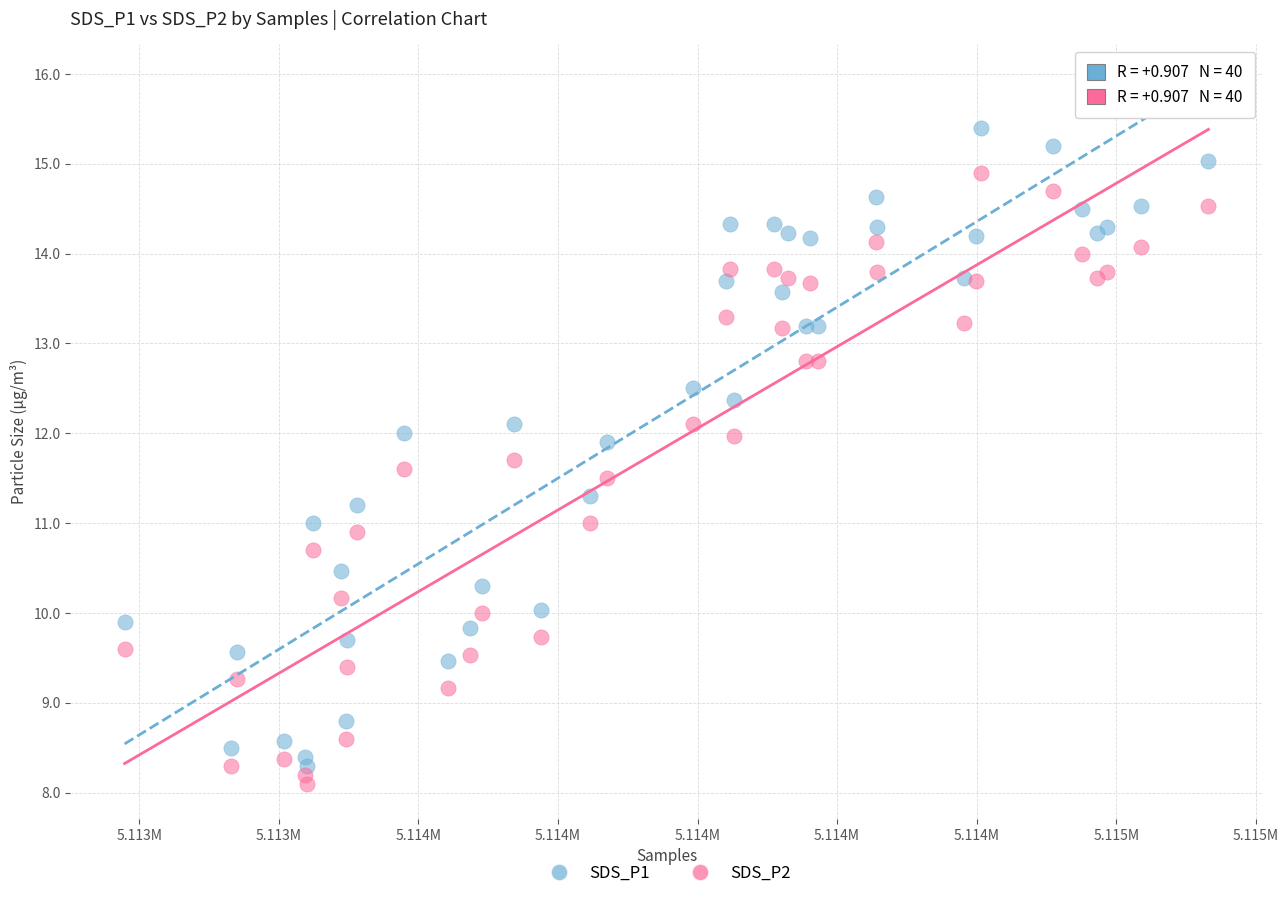

What is the X range (max minus min) for the scatter plot?

1941.0